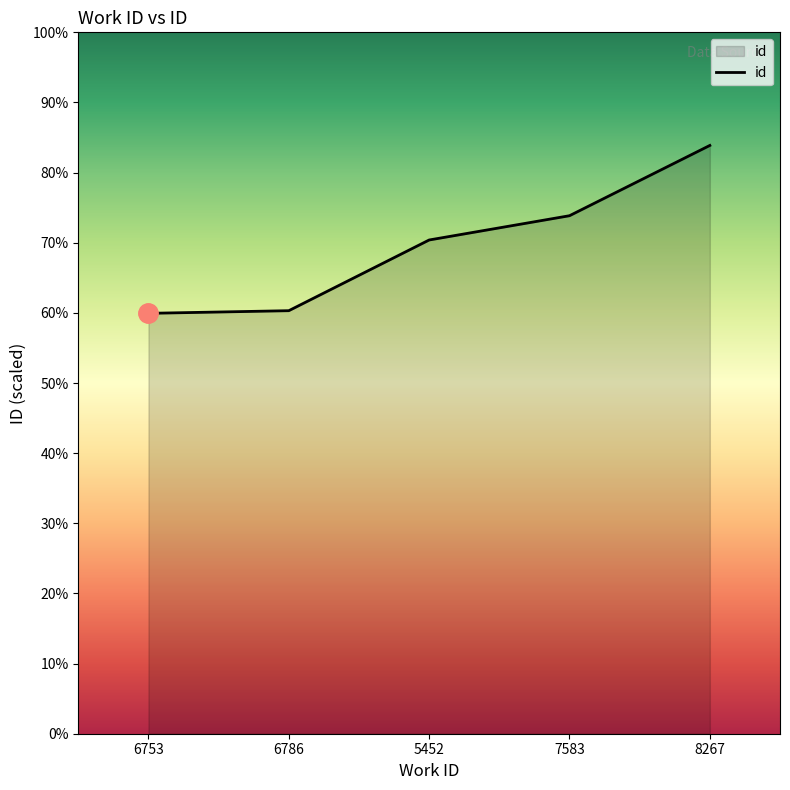

Is this an area chart (filled region under the line)?

Yes